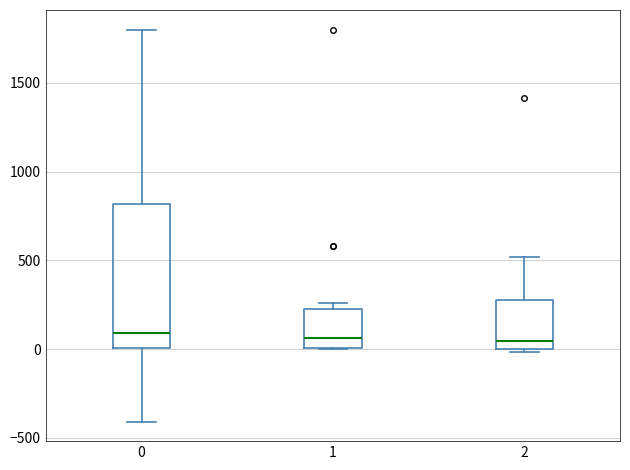

Reading left to right, read every box against the y-axis: the position of its median line, the range the box covers, and the ends of its whiskers. The values are not printed on the chart, so give them approximately, as read against the axis.

0: median 100, box 0 to 800, whiskers -400 to 1800
1: median 50, box 0 to 200, whiskers 0 to 250
2: median 50, box 0 to 300, whiskers 0 (just below the box's lower edge) to 500